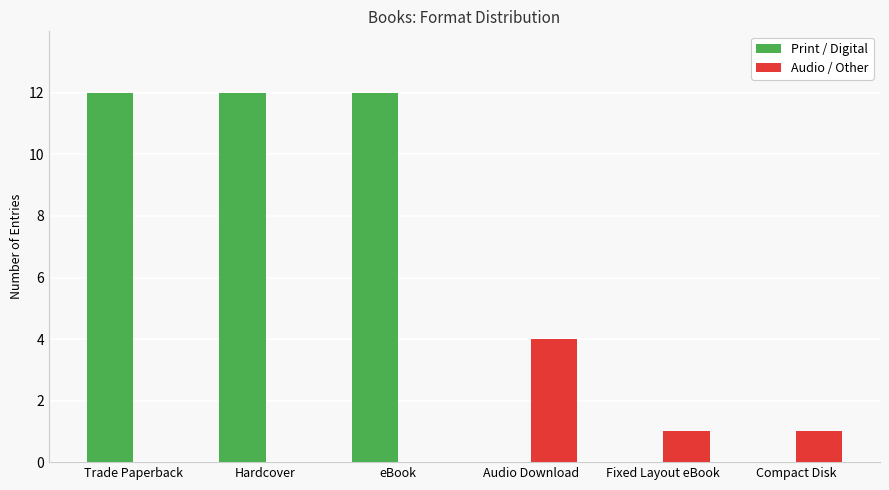

What is the approximate value of Audio / Other at Audio Download?

4